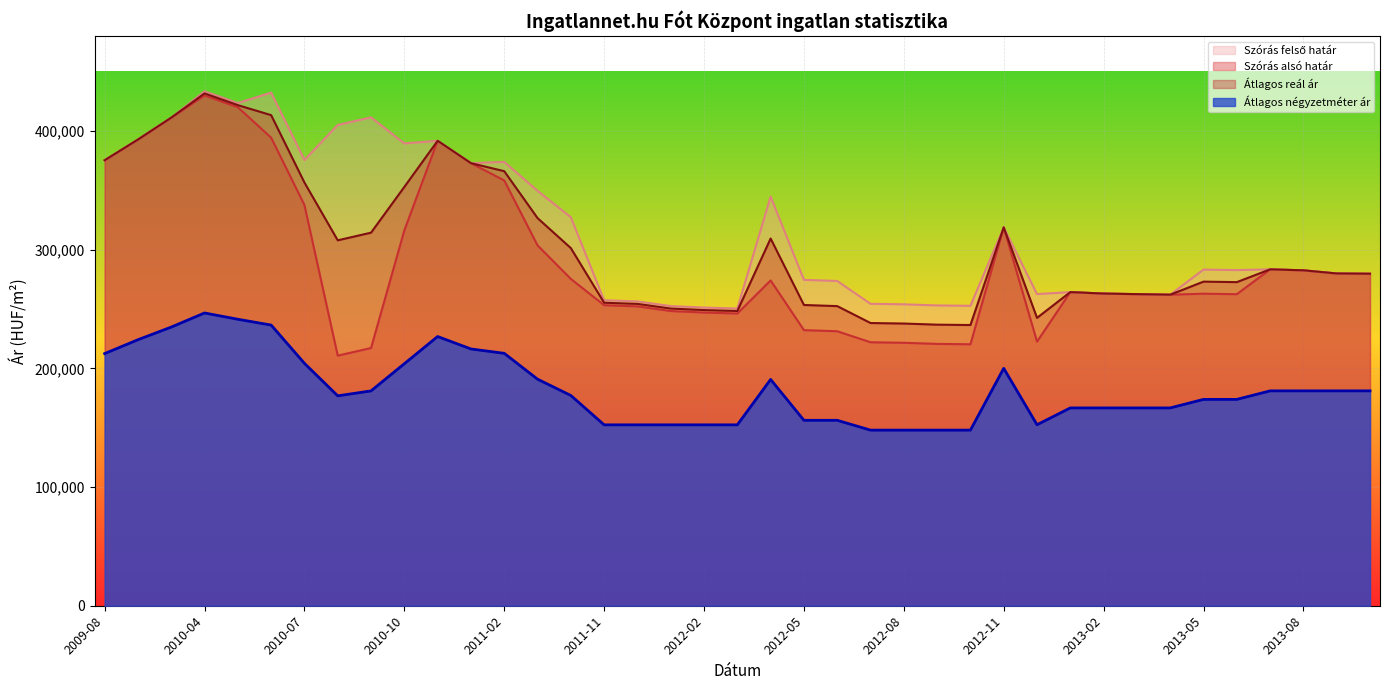

Reading left to right, transcribe all the data shown in this chart.

Szórás alsó határ: 2009-08=375318	2010-02=392767	2010-03=411202	2010-04=429882	2010-05=419993	2010-06=394378	2010-07=337582	2010-08=210709	2010-09=217151	2010-10=316231	2010-11=391722	2010-12=372887	2011-02=358324	2011-03=303627	2011-05=275358	2011-11=253212	2011-12=252230	2012-01=248309	2012-02=247029	2012-03=246227	2012-04=274074	2012-05=232211	2012-06=231267	2012-07=221994	2012-08=221553	2012-09=220613	2012-10=220301	2012-11=318761	2012-12=222511	2013-01=264247	2013-02=263011	2013-03=262534	2013-04=262058	2013-05=262912	2013-06=262489	2013-07=283402	2013-08=282601	2013-09=279939	2013-10=279725
Szórás felső határ: 2009-08=375318	2010-02=392767	2010-03=411202	2010-04=433416	2010-05=423527	2010-06=432304	2010-07=375508	2010-08=405037	2010-09=411479	2010-10=389513	2010-11=391722	2010-12=372887	2011-02=373934	2011-03=349593	2011-05=327296	2011-11=257396	2011-12=256414	2012-01=252493	2012-02=251213	2012-03=250411	2012-04=344698	2012-05=274563	2012-06=273619	2012-07=254396	2012-08=253955	2012-09=253015	2012-10=252703	2012-11=318761	2012-12=262579	2013-01=264247	2013-02=263011	2013-03=262534	2013-04=262058	2013-05=283230	2013-06=282807	2013-07=283402	2013-08=282601	2013-09=279939	2013-10=279725
Átlagos reál ár: 2009-08=375318	2010-02=392767	2010-03=411202	2010-04=431649	2010-05=421760	2010-06=413341	2010-07=356545	2010-08=307873	2010-09=314315	2010-10=352872	2010-11=391722	2010-12=372887	2011-02=366129	2011-03=326610	2011-05=301327	2011-11=255304	2011-12=254322	2012-01=250401	2012-02=249121	2012-03=248319	2012-04=309386	2012-05=253387	2012-06=252443	2012-07=238195	2012-08=237754	2012-09=236814	2012-10=236502	2012-11=318761	2012-12=242545	2013-01=264247	2013-02=263011	2013-03=262534	2013-04=262058	2013-05=273071	2013-06=272648	2013-07=283402	2013-08=282601	2013-09=279939	2013-10=279725
Átlagos négyzetméter ár: 2009-08=212437	2010-02=224124	2010-03=234779	2010-04=246667	2010-05=241363	2010-06=236477	2010-07=204218	2010-08=176847	2010-09=181013	2010-10=203915	2010-11=226817	2010-12=216341	2011-02=212661	2011-03=190890	2011-05=177155	2011-11=152409	2011-12=152409	2012-01=152409	2012-02=152409	2012-03=152409	2012-04=190654	2012-05=156229	2012-06=156229	2012-07=147960	2012-08=147960	2012-09=147960	2012-10=147960	2012-11=200000	2012-12=152499	2013-01=166666	2013-02=166666	2013-03=166666	2013-04=166666	2013-05=173850	2013-06=173850	2013-07=181034	2013-08=181034	2013-09=181034	2013-10=181034